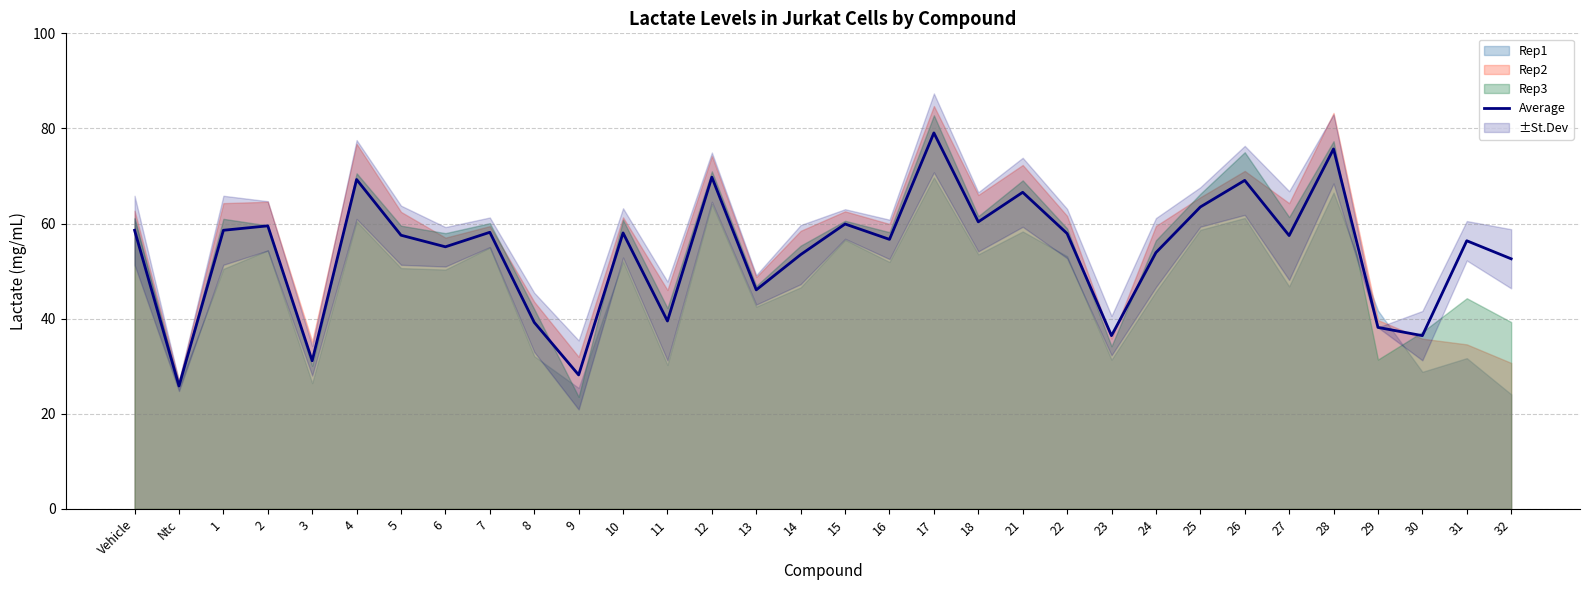

How many values are below 57?

15